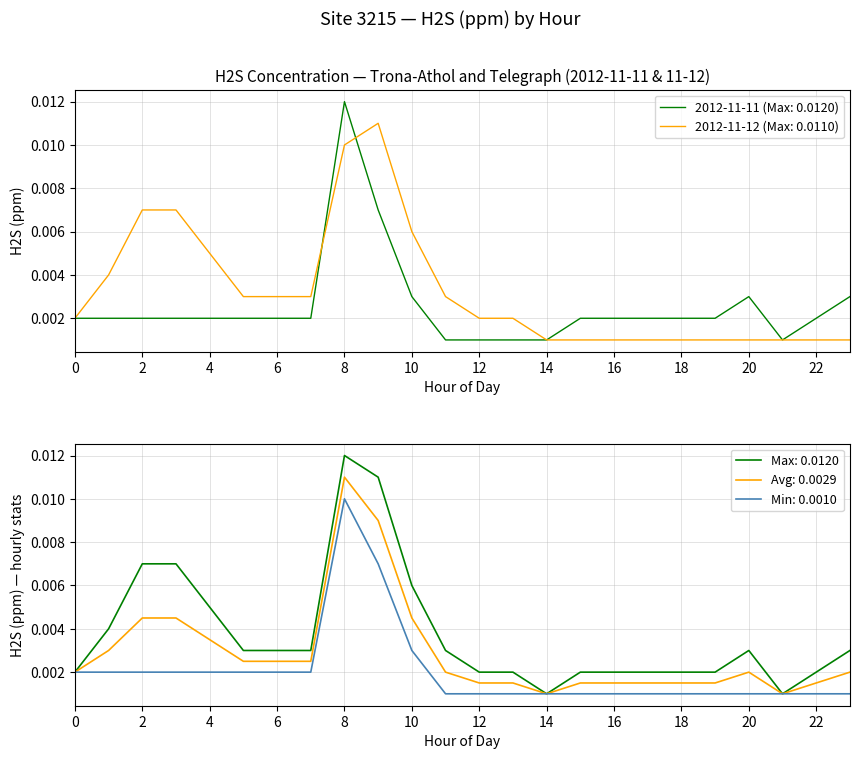

Reading left to right, list all the values displayed in this chart.

2012-11-11: 0=0.0	1=0.0	2=0.0	3=0.0	4=0.0	5=0.0	6=0.0	7=0.0	8=0.0	9=0.0	10=0.0	11=0.0	12=0.0	13=0.0	14=0.0	15=0.0	16=0.0	17=0.0	18=0.0	19=0.0	20=0.0	21=0.0	22=0.0	23=0.0
2012-11-12: 0=0.0	1=0.0	2=0.0	3=0.0	4=0.0	5=0.0	6=0.0	7=0.0	8=0.0	9=0.0	10=0.0	11=0.0	12=0.0	13=0.0	14=0.0	15=0.0	16=0.0	17=0.0	18=0.0	19=0.0	20=0.0	21=0.0	22=0.0	23=0.0